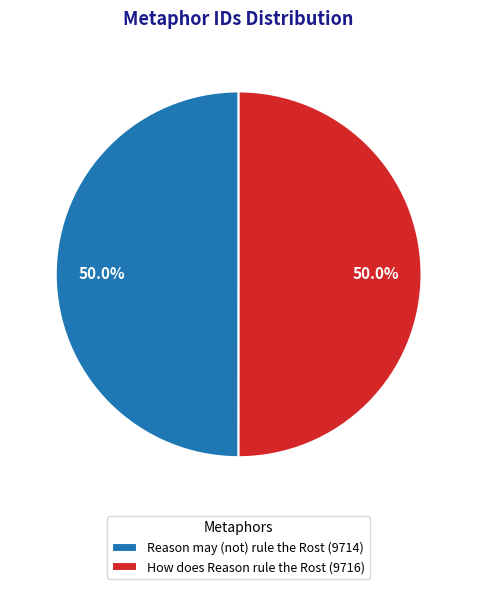

What is the ratio of the value at How does Reason rule the Rost to the value at Reason may (not) rule the Rost?

1.0